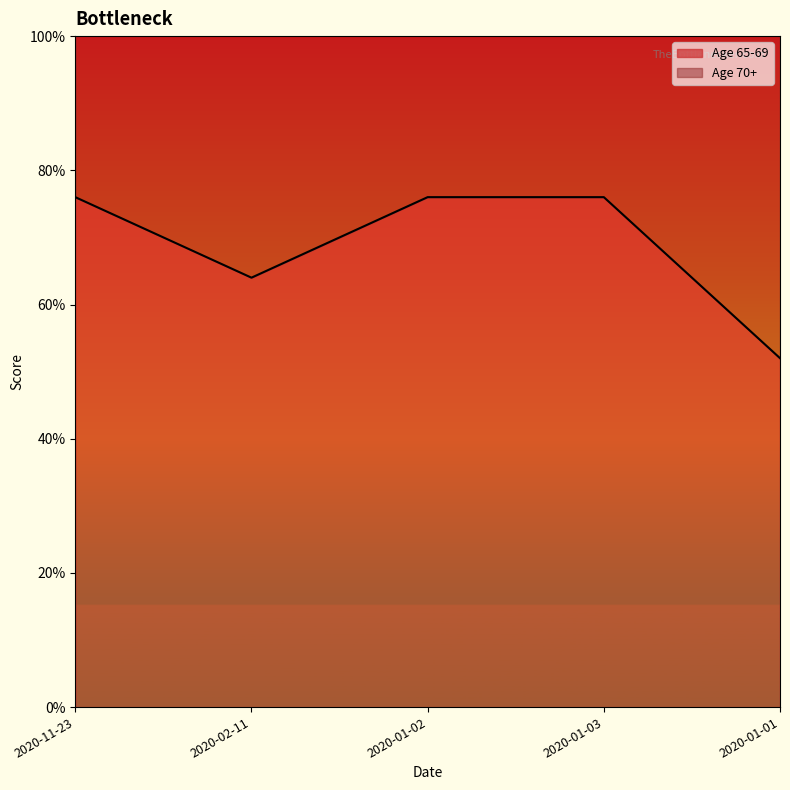

What is the smallest value displayed?

13